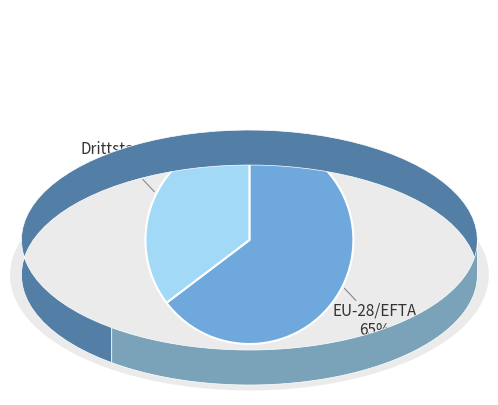

To the nearest percent, what is the average slice percentage?

50%